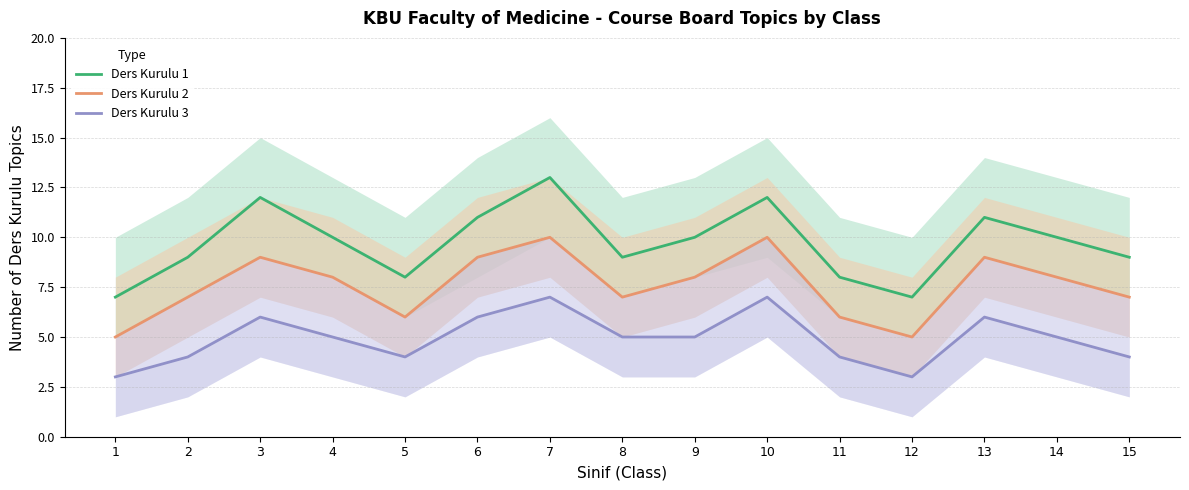

The value of Ders Kurulu 1 at 11 is 8. True or false?

True